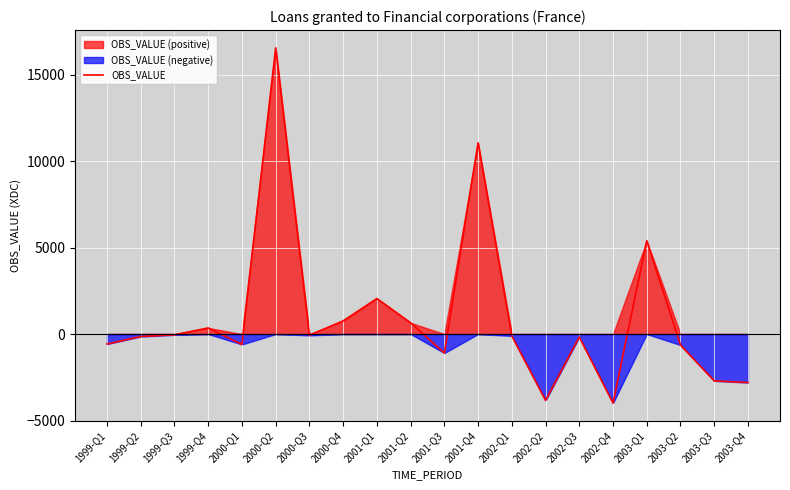

Count the number of categories in the chart.

20